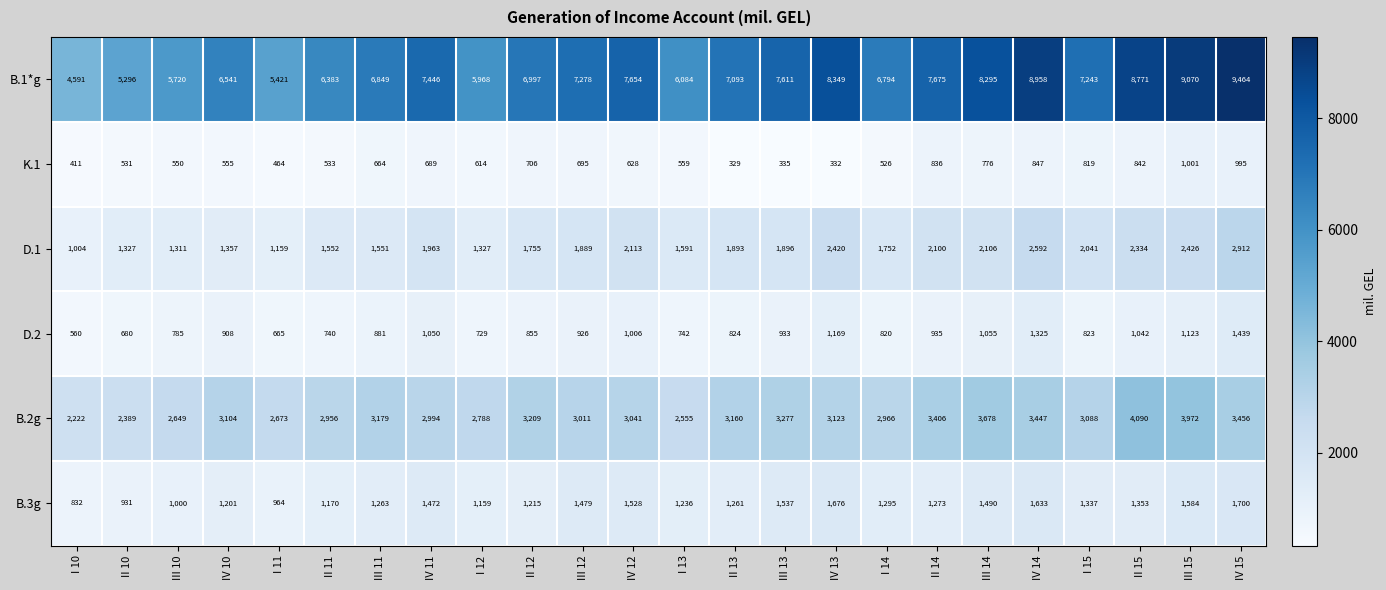

What is the difference between the D.1 values at III 15 and I 11?

1267